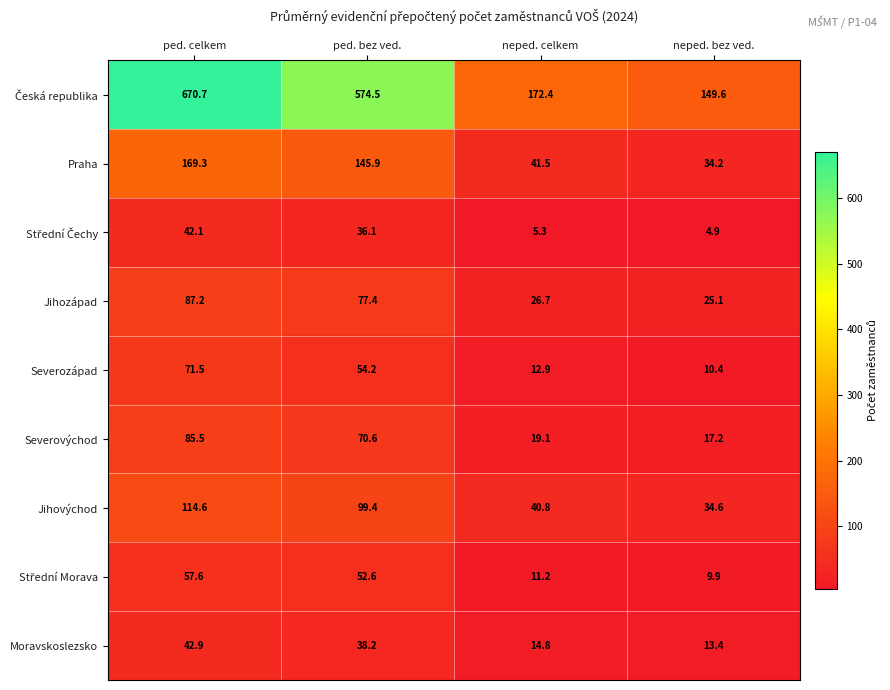

What is the maximum value for Praha?

169.3